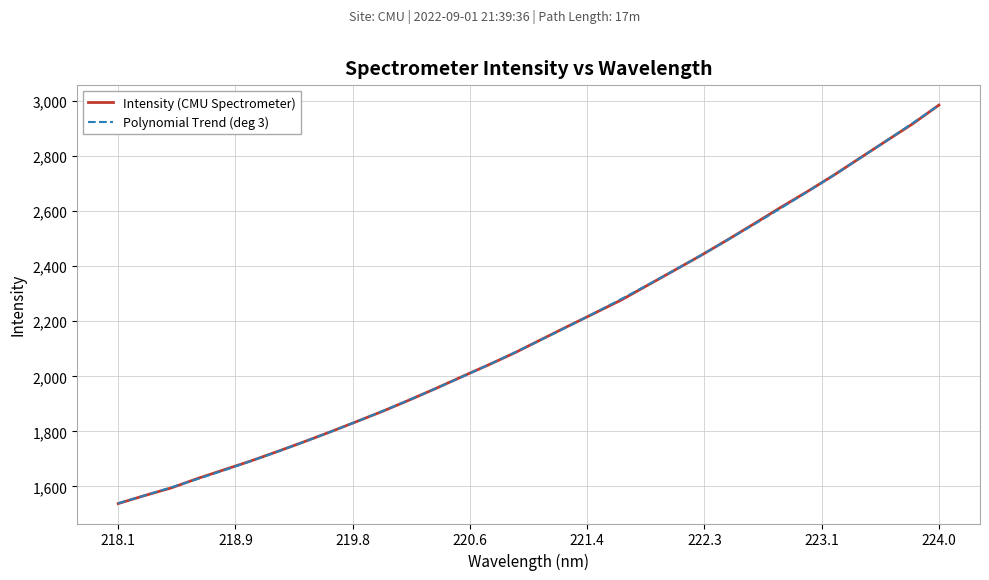

True or false: there are more than 0 points higher than both neighbors.

False